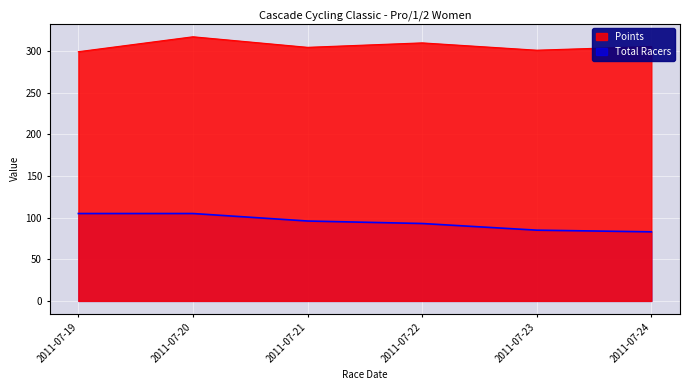

What is the sum of the Total Racers values at 2011-07-22 and 2011-07-24?

176.0